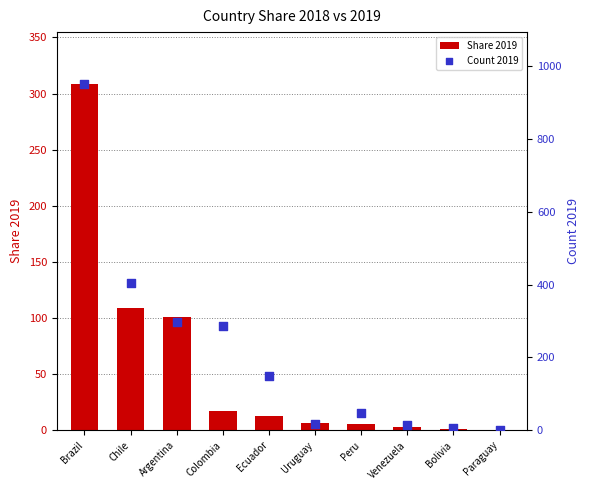

Which series contains the highest Y value?

Count 2019